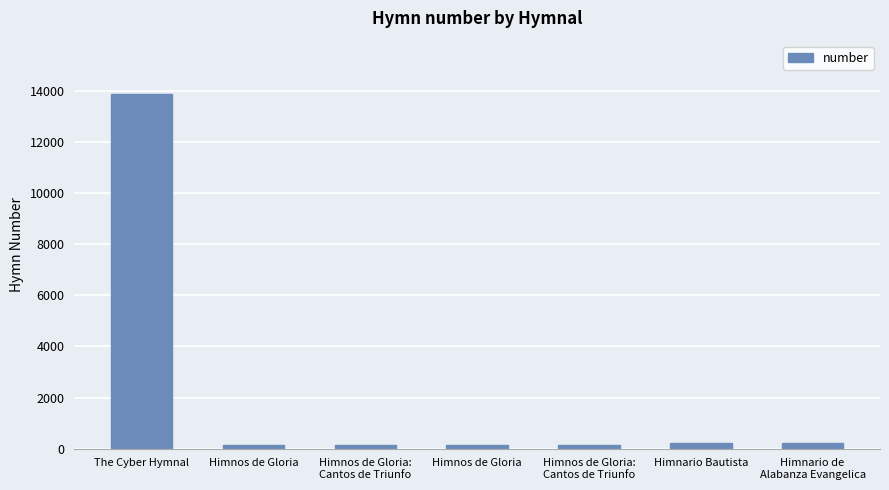

At which label is the value closest to 7004?

Himnario Bautista